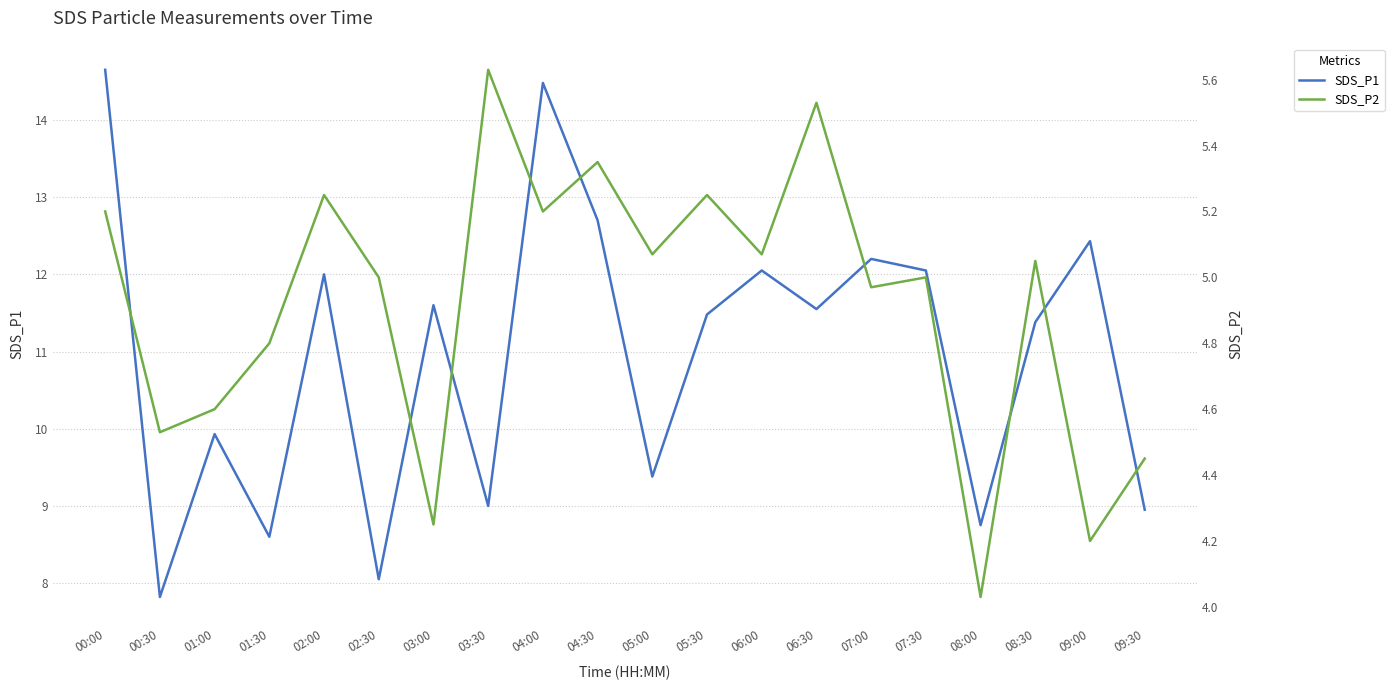

True or false: SDS_P1 has more than 2 interior local peaks.

True